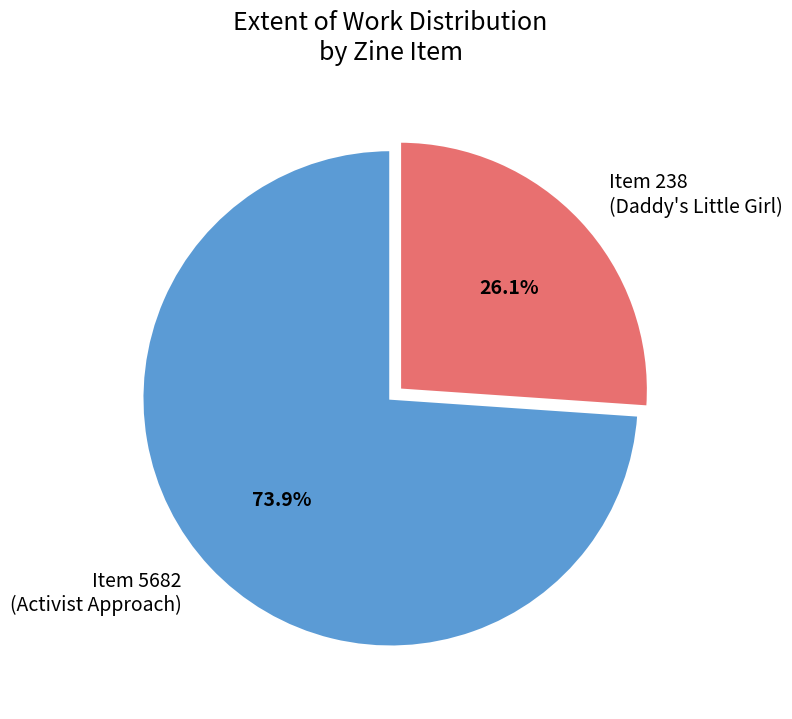

Is there a majority slice in this chart?

Yes